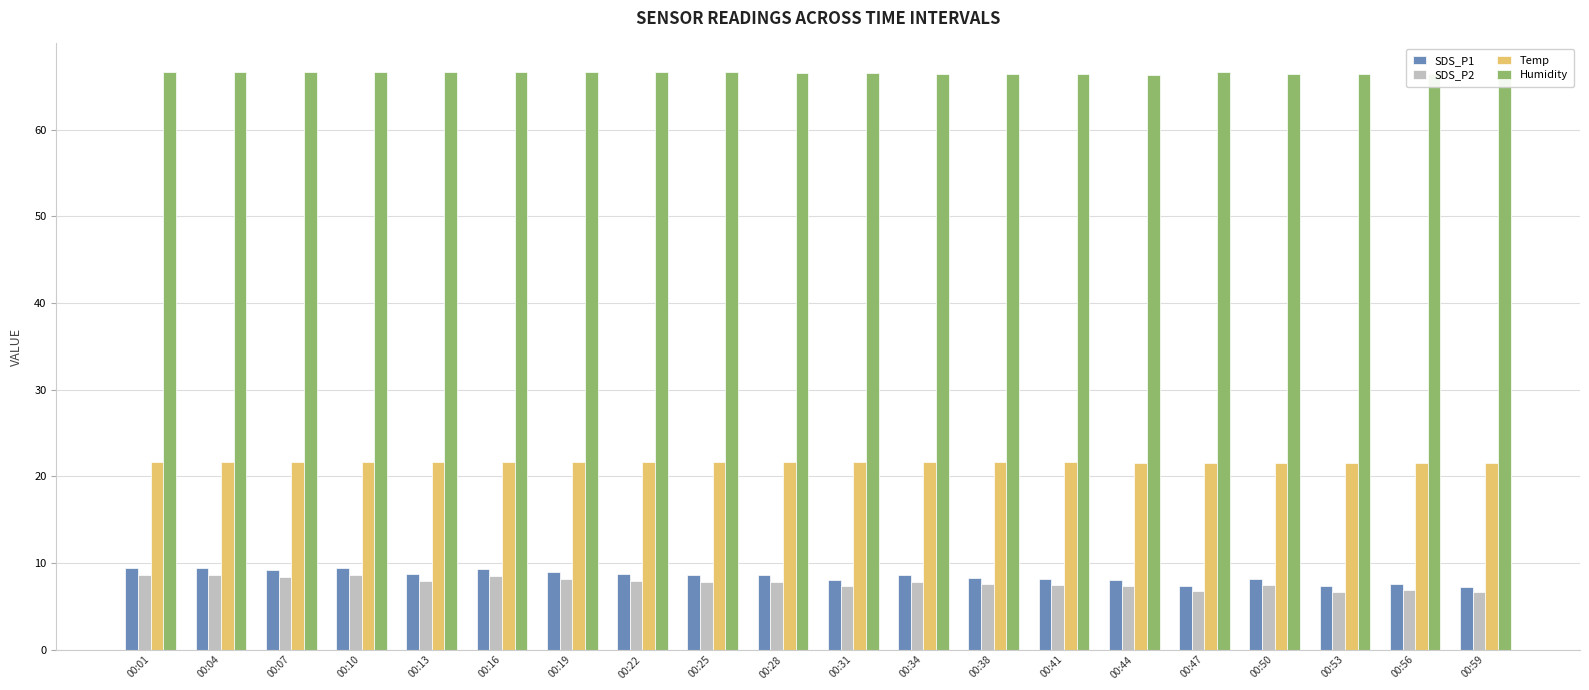

The value of Temp at 00:50 is 21.5. True or false?

True